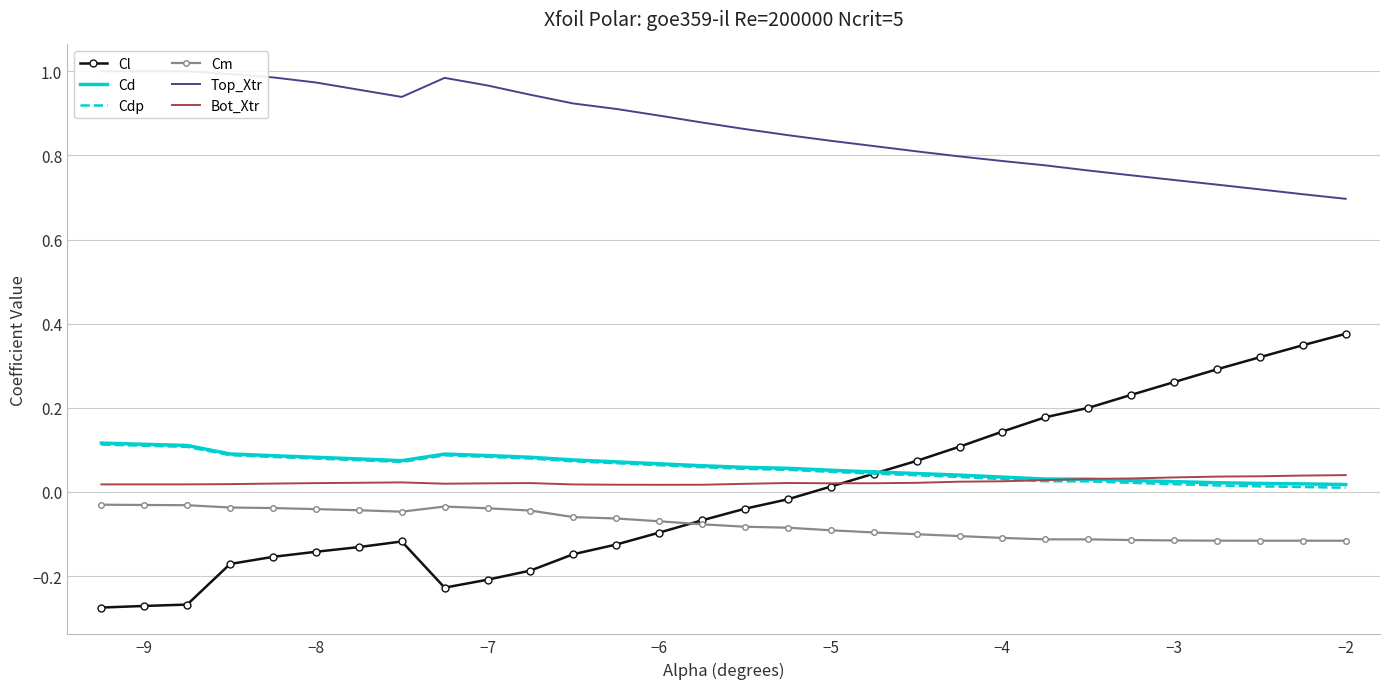

True or false: Cm and Cd cross at least once.

False